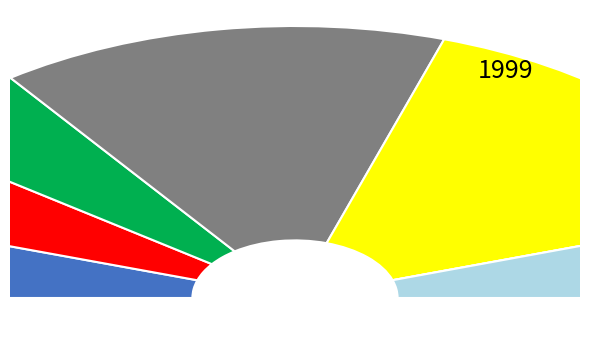

Count the number of slices in the pie.

10